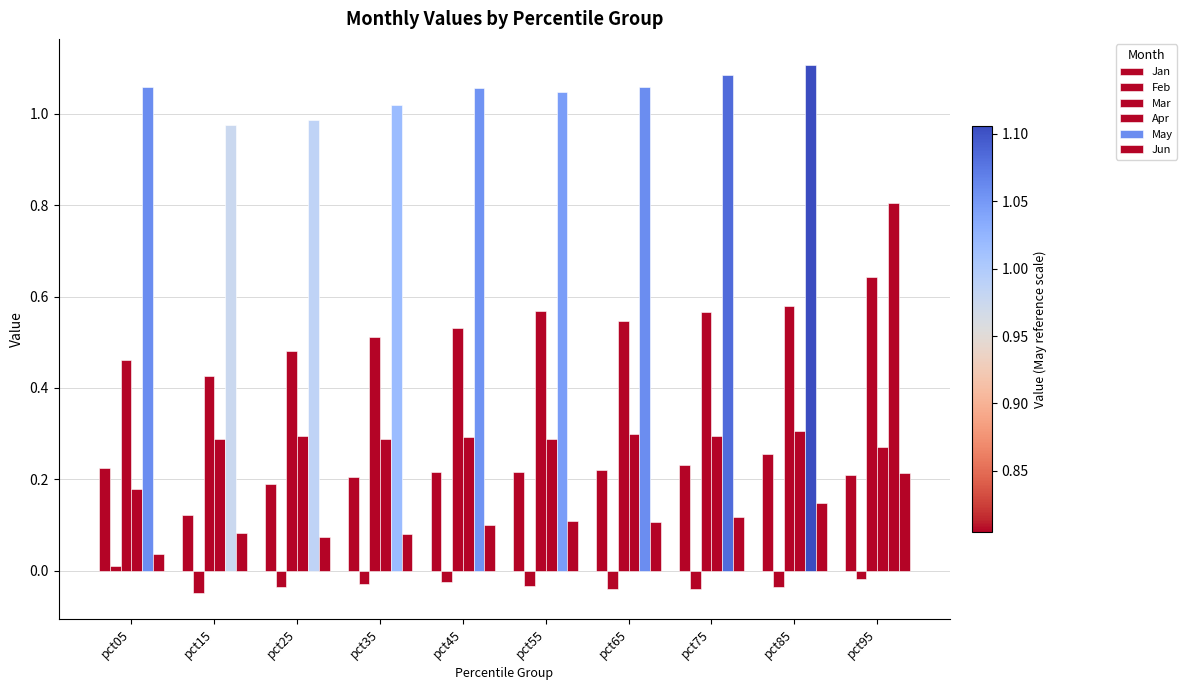

How many bars are there in total?

60